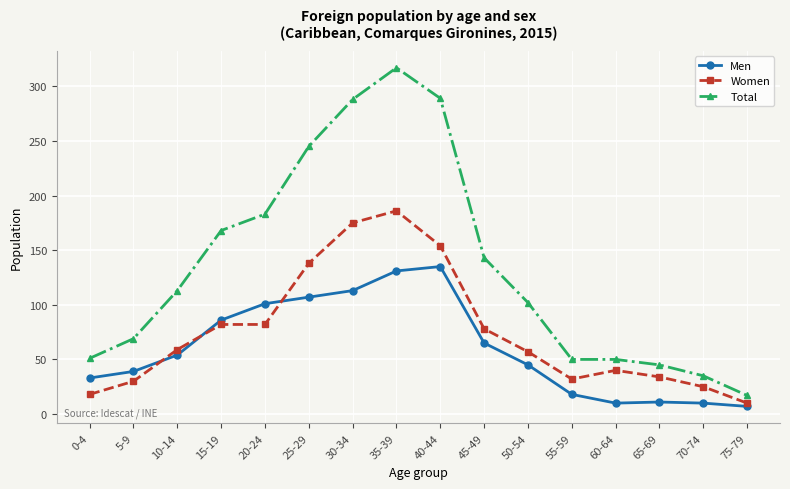

What is the sum of all Men values?

965